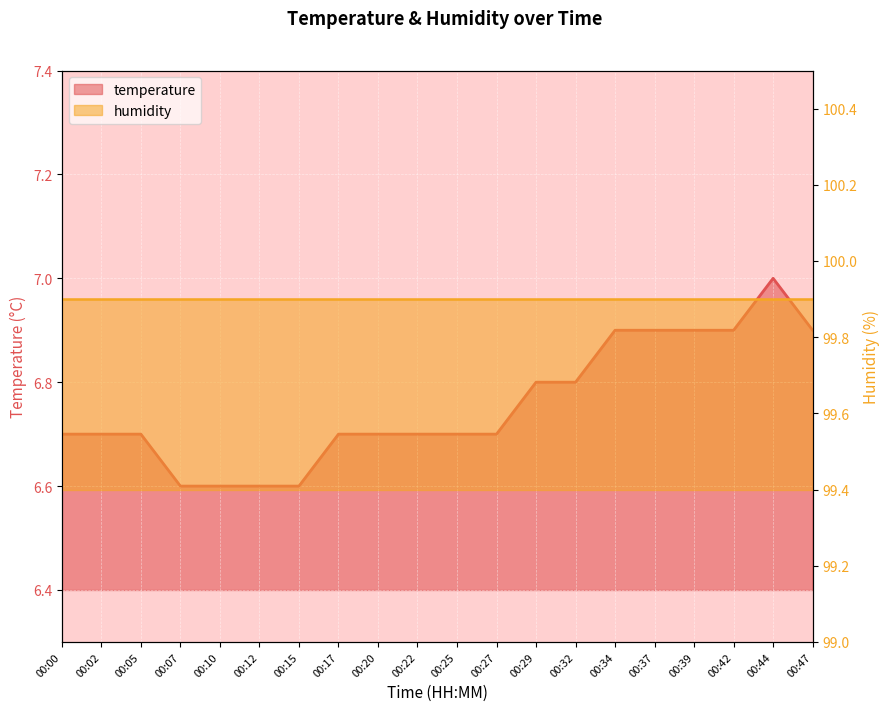

Where is the data nearest to the value 6?

00:07